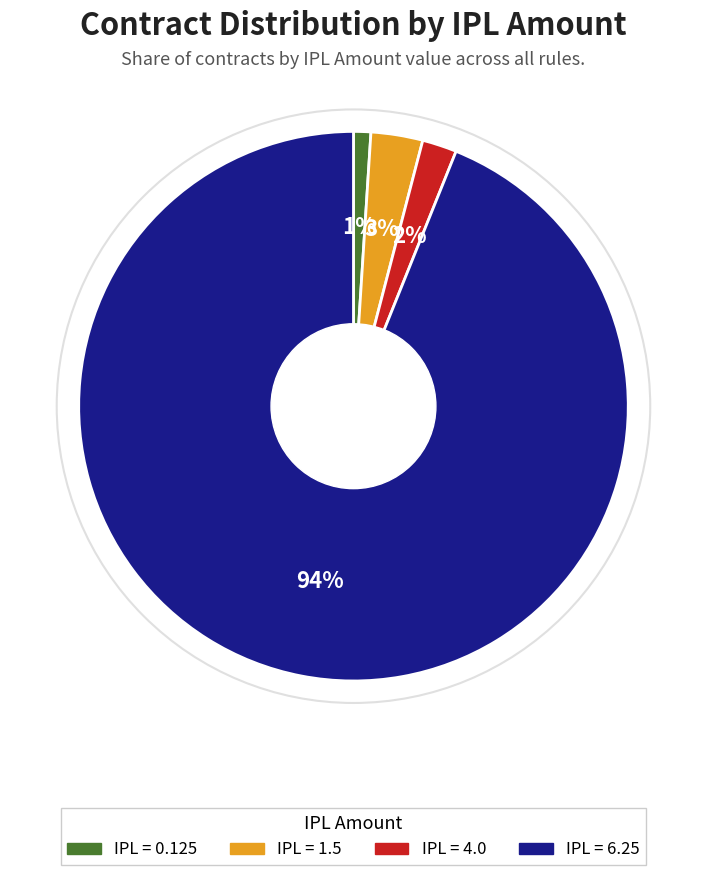

To the nearest percent, what is the average slice percentage?

25%